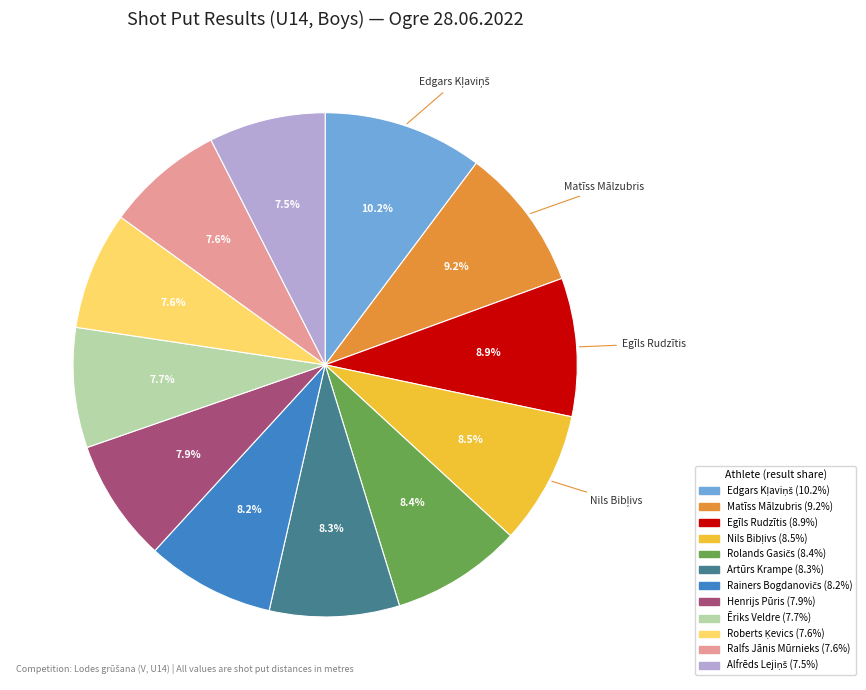

Approximately how many times larger is the value at Ralfs Jānis Mūrnieks compared to Egīls Rudzītis?

0.9